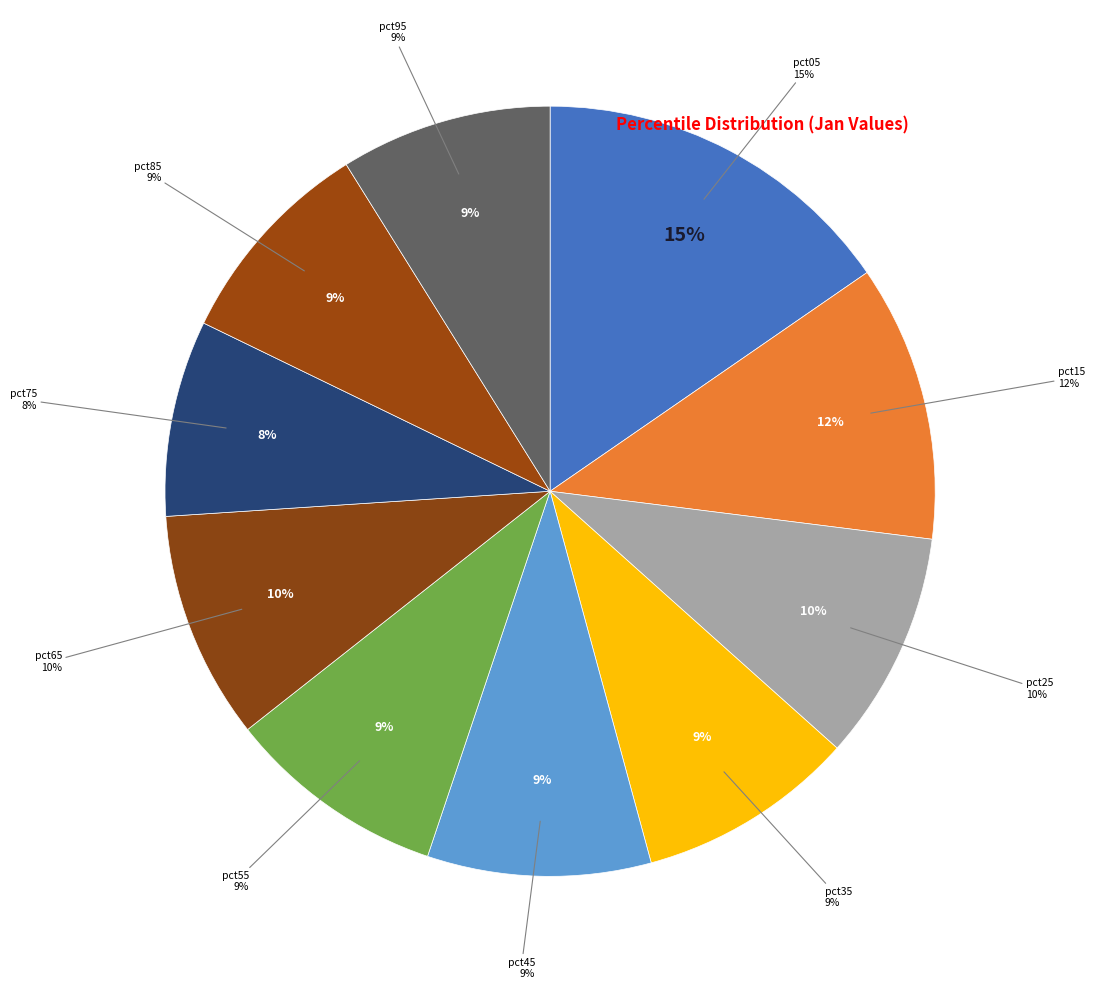

Is pct55 the majority of the pie?

No